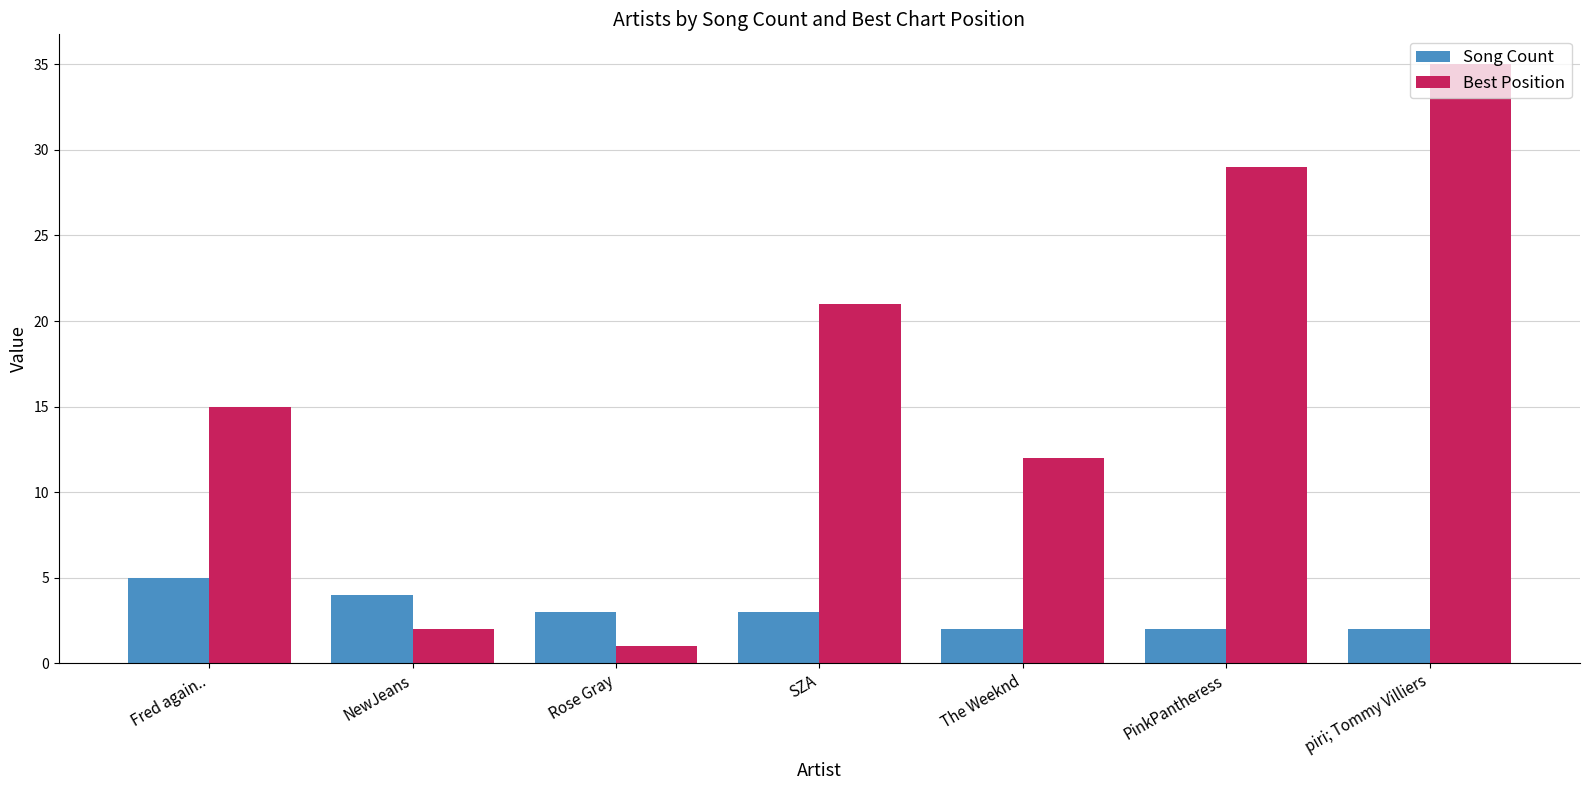

Read the Song Count value at Fred again...

5